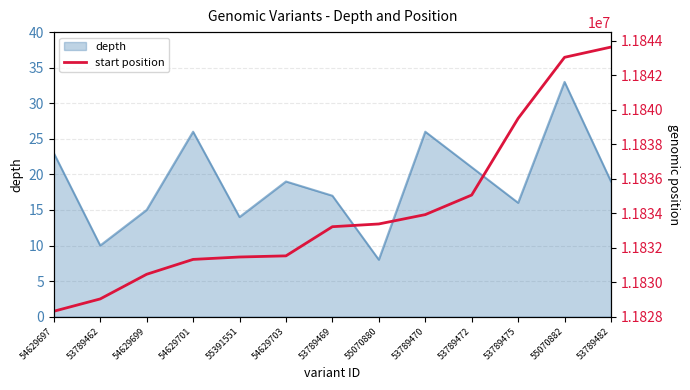

True or false: the data shows 11831524 at 54629703.

True